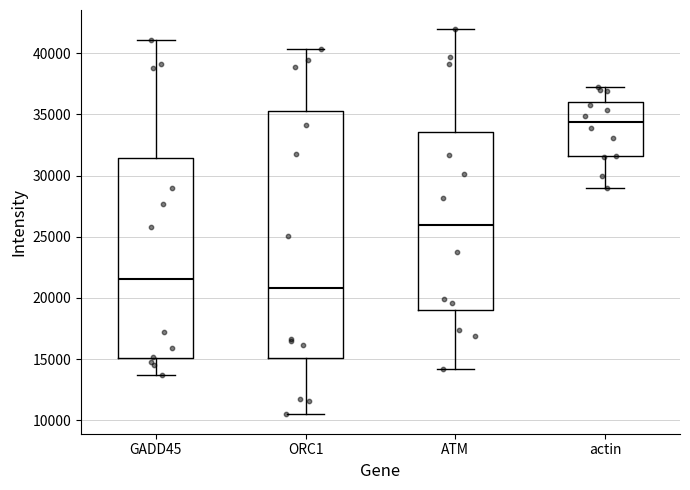

Comparing the boxes themselves (not the whiskers), which one is the tallest?

ORC1